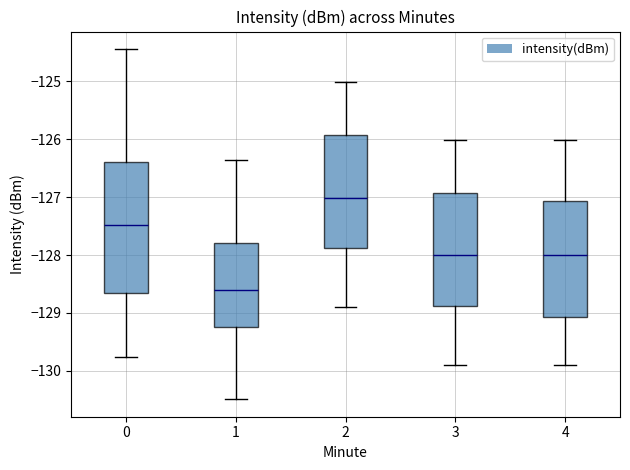

Reading left to right, read every box against the y-axis: the position of its median line, the range the box covers, and the ends of its whiskers. The values are not printed on the chart, so give them approximately, as read against the axis.

0: median -127.5, box -128.7 to -126.4, whiskers -129.8 to -124.4
1: median -128.6, box -129.2 to -127.8, whiskers -130.5 to -126.4
2: median -127.0, box -127.9 to -125.9, whiskers -128.9 to -125.0
3: median -128.0, box -128.9 to -126.9, whiskers -129.9 to -126.0
4: median -128.0, box -129.1 to -127.1, whiskers -129.9 to -126.0